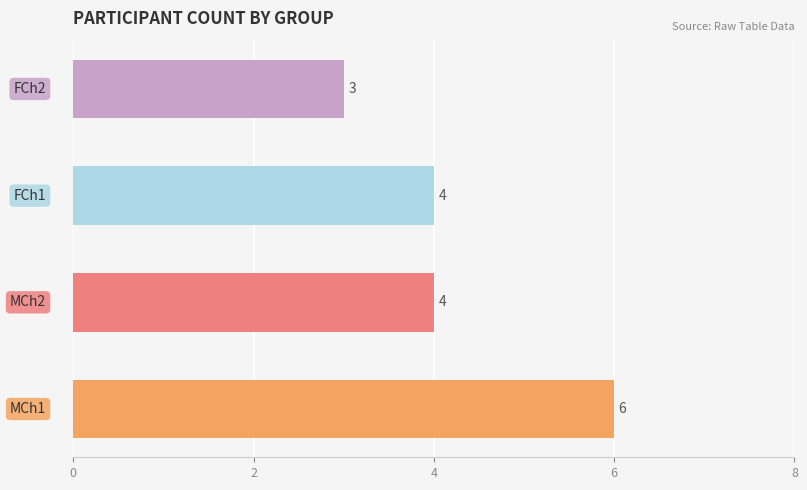

Count the values in the range 4 to 6.

3